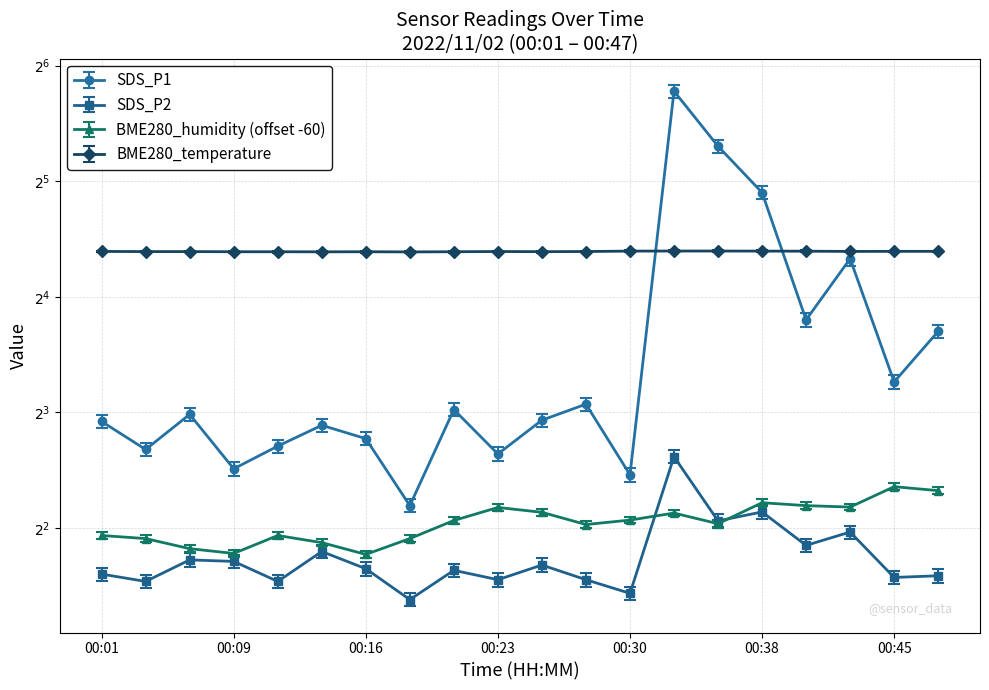

What is the value of the BME280_humidity point at the 6th from the left?

3.7